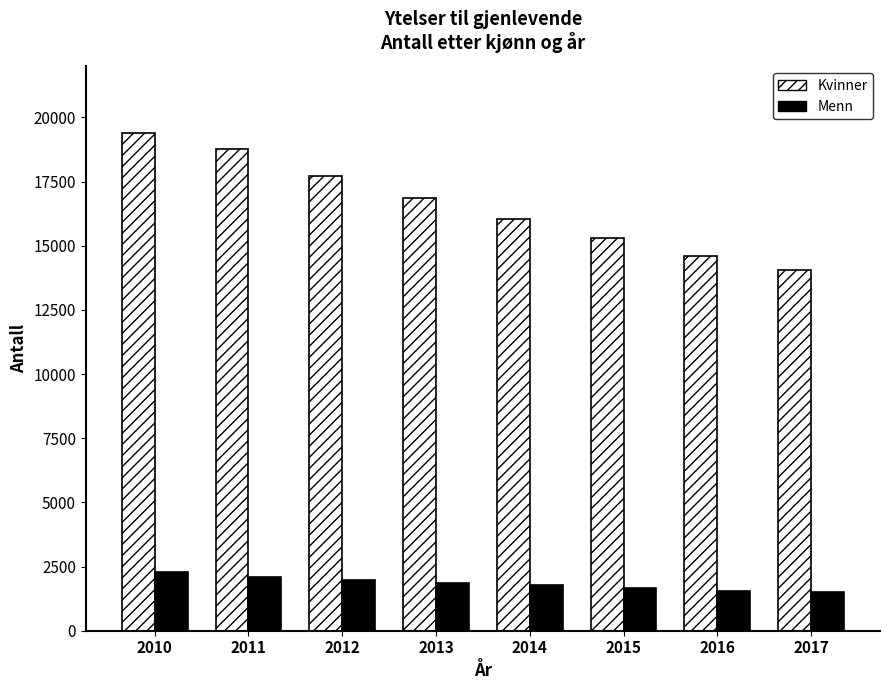

Which series has the widest spread of values?

Kvinner